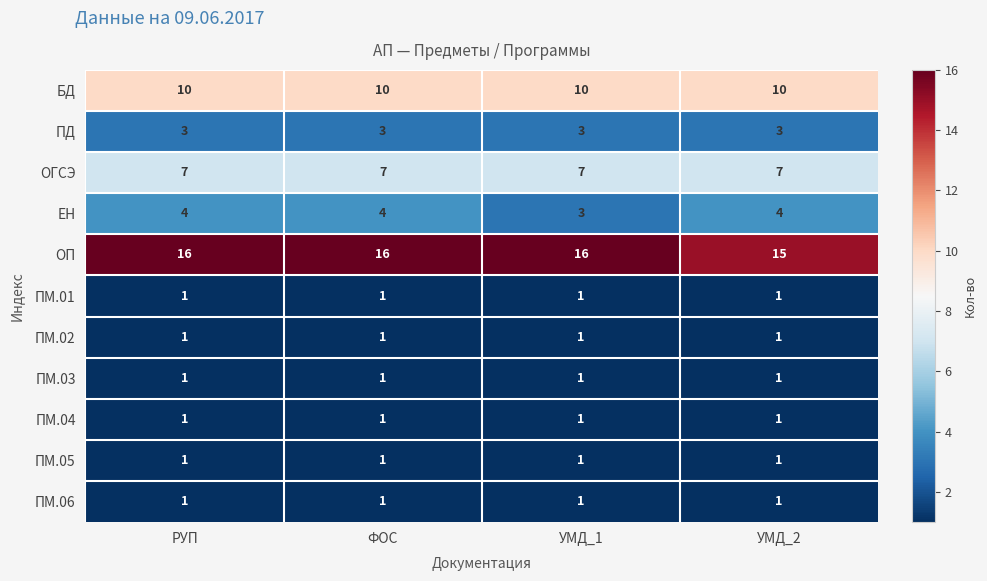

Is it true that ПМ.02 equals 2 at ФОС?

False